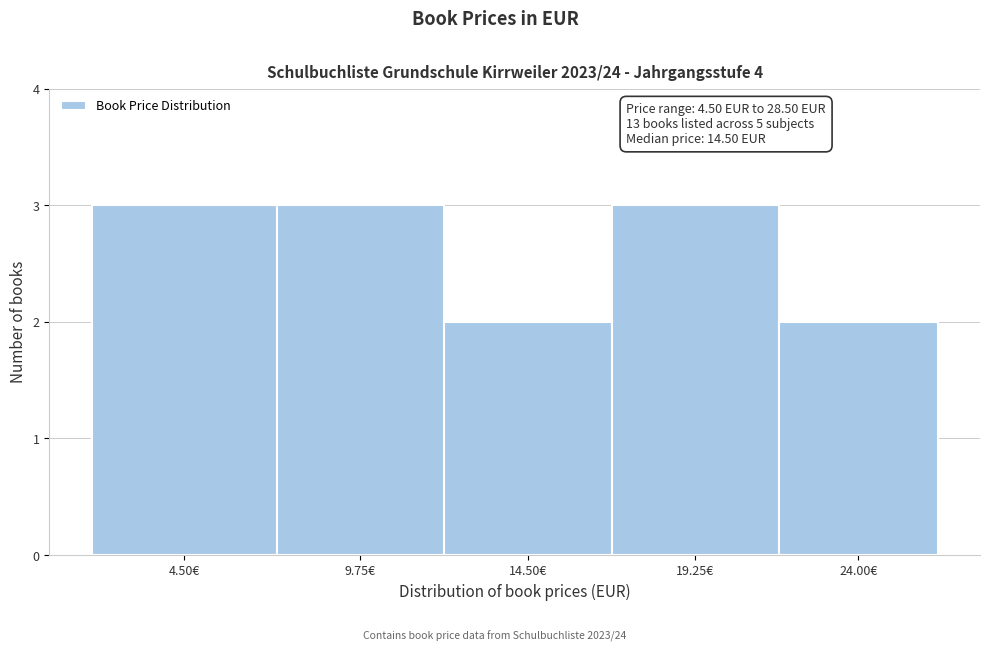

Reading left to right, list all the values displayed in this chart.

3	3	2	3	2